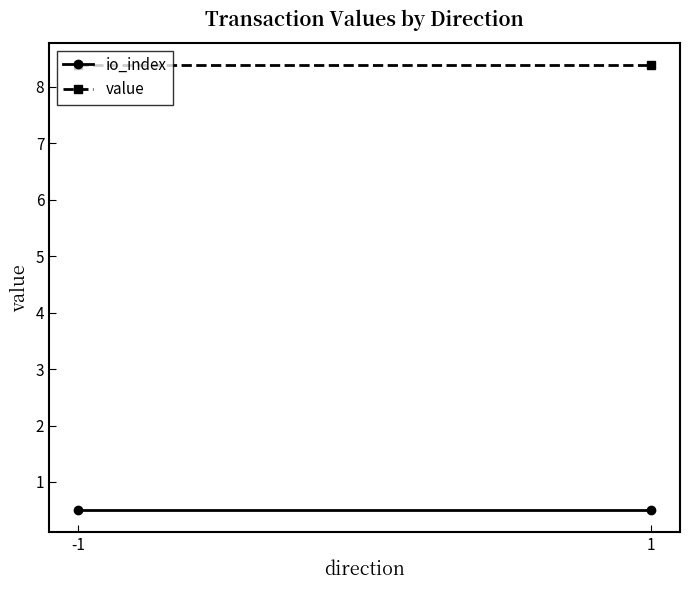

Rank the series by their maximum value, from highest to lowest.

value, io_index